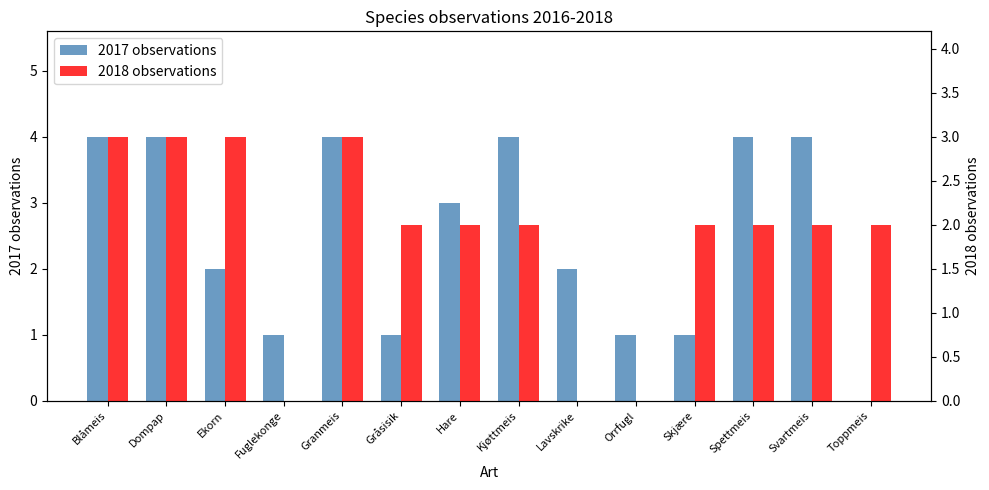

At how many categories does at least one series exceed 3?

6